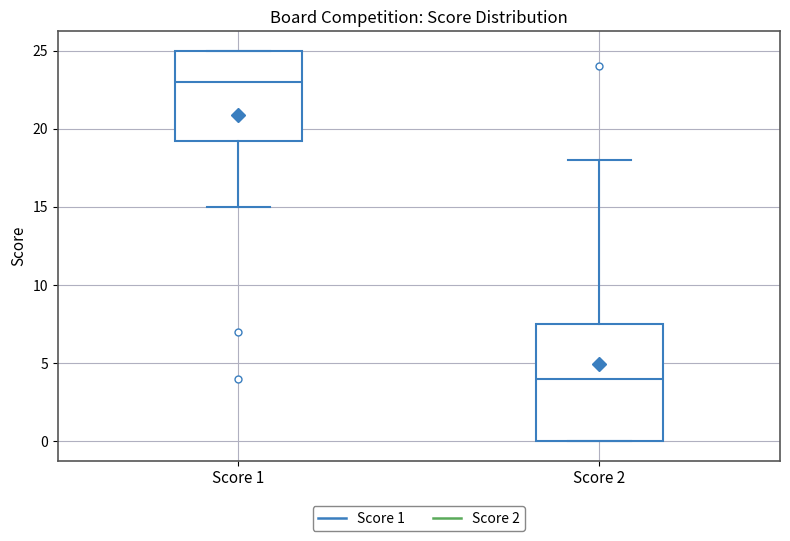

Which box's median line is the highest?

Score 1